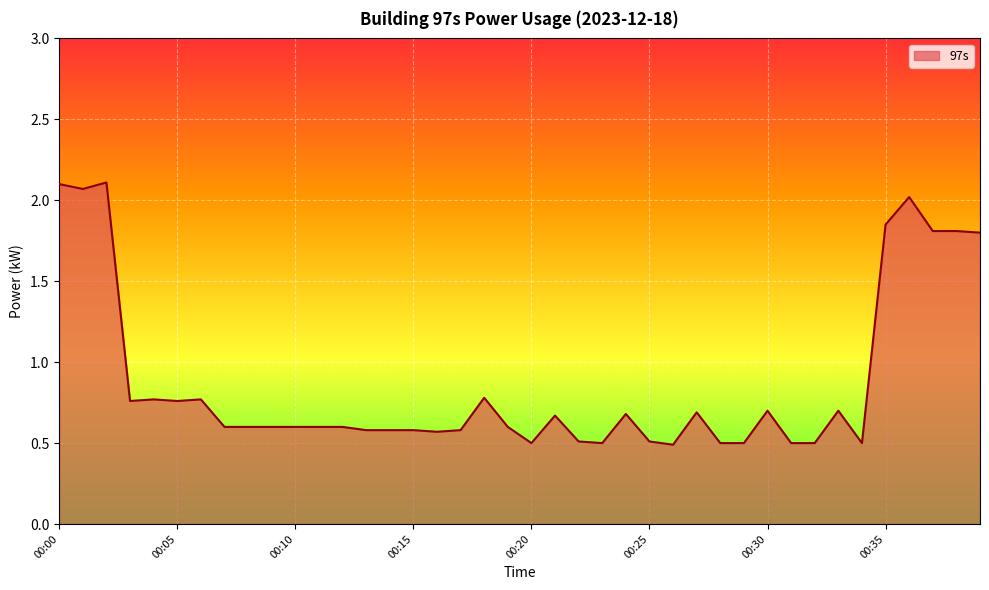

What is the minimum value shown in the chart?

0.5